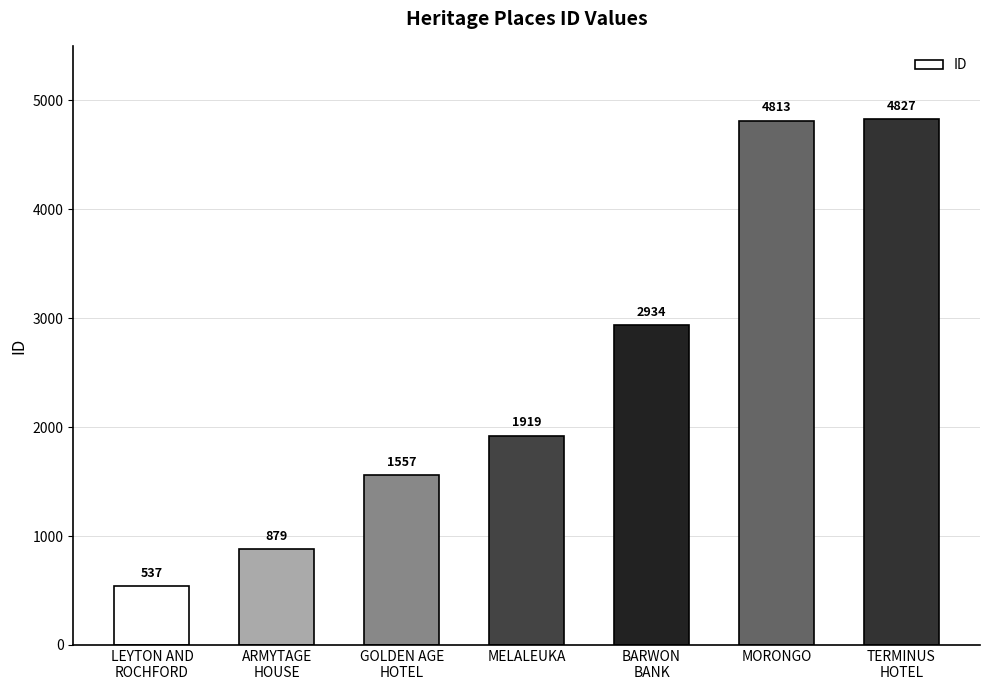

What is the label of the 7th bar from the left?

TERMINUS
HOTEL